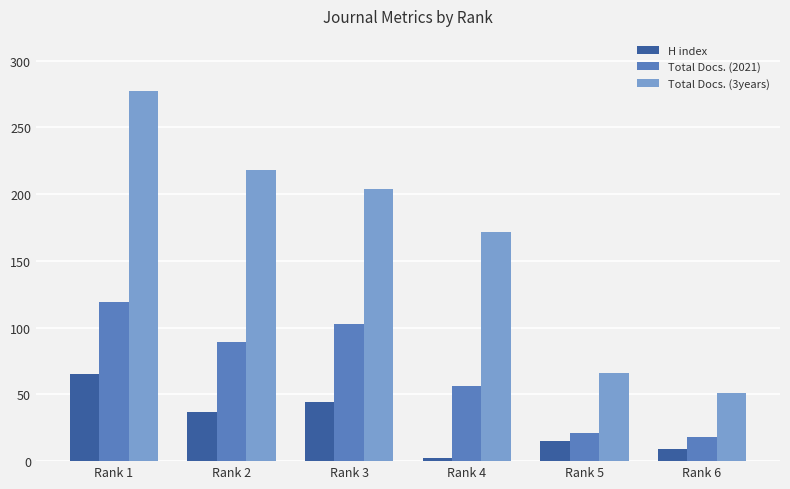

What are all the series names shown in the legend?

H index, Total Docs. (2021), Total Docs. (3years)